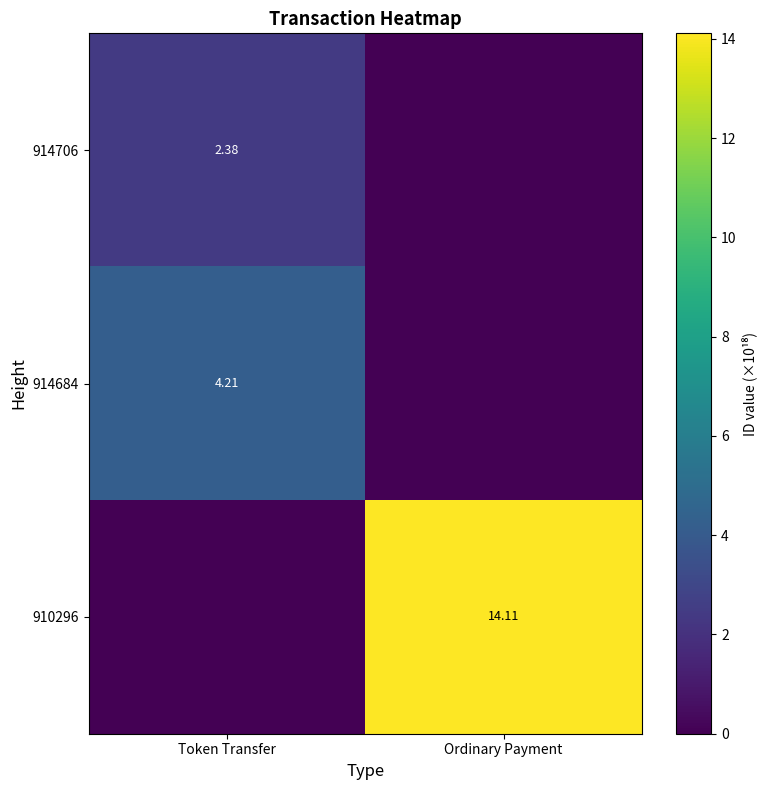

List the labels in order of 914684 value, largest first.

Token Transfer, Ordinary Payment